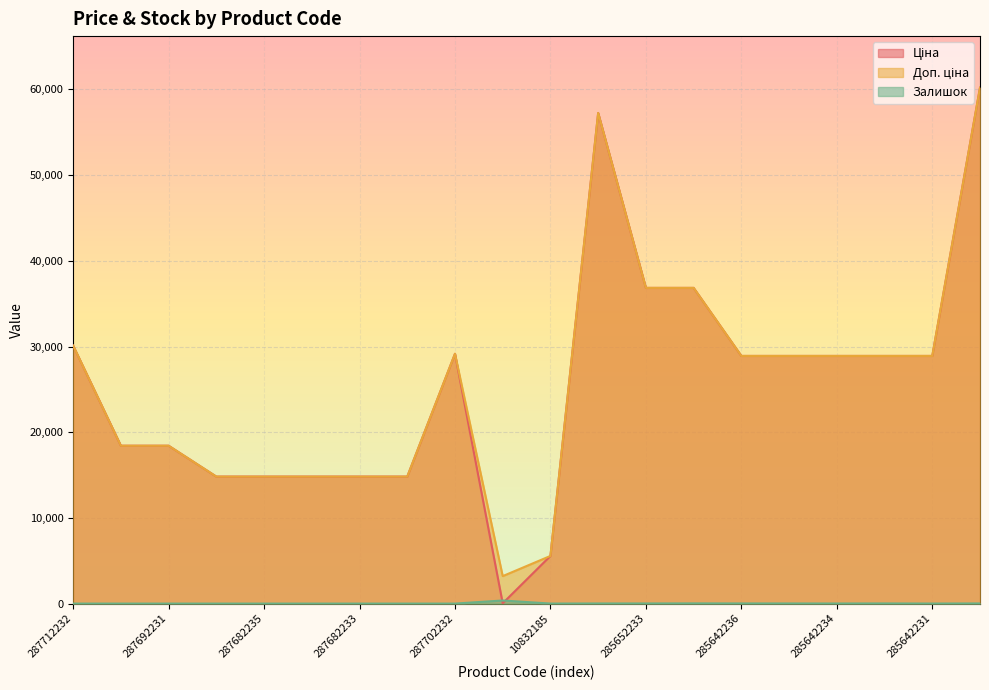

How many lines are shown in the chart?

3